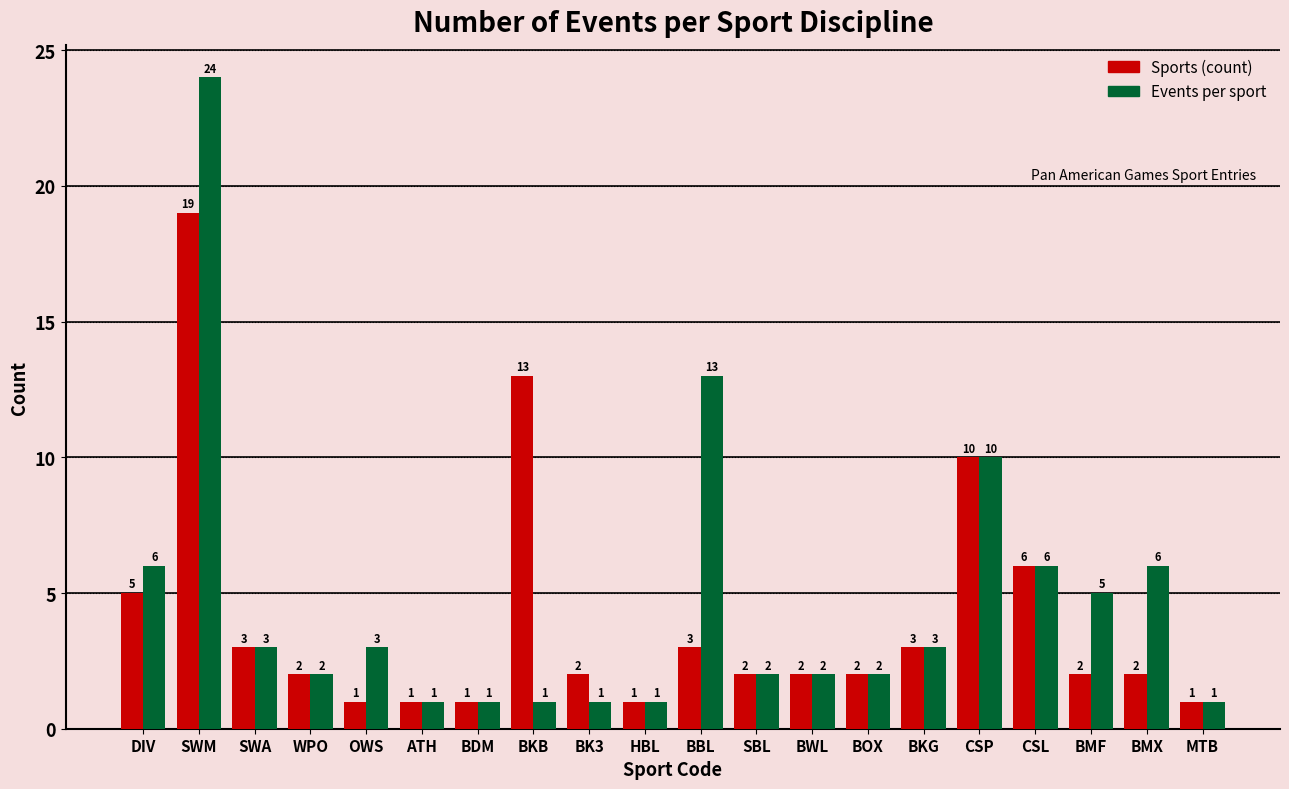

Reading right to left, extract all data points from this chart.

Sports (count): MTB=1	BMX=2	BMF=2	CSL=6	CSP=10	BKG=3	BOX=2	BWL=2	SBL=2	BBL=3	HBL=1	BK3=2	BKB=13	BDM=1	ATH=1	OWS=1	WPO=2	SWA=3	SWM=19	DIV=5
Events per sport: MTB=1	BMX=6	BMF=5	CSL=6	CSP=10	BKG=3	BOX=2	BWL=2	SBL=2	BBL=13	HBL=1	BK3=1	BKB=1	BDM=1	ATH=1	OWS=3	WPO=2	SWA=3	SWM=24	DIV=6